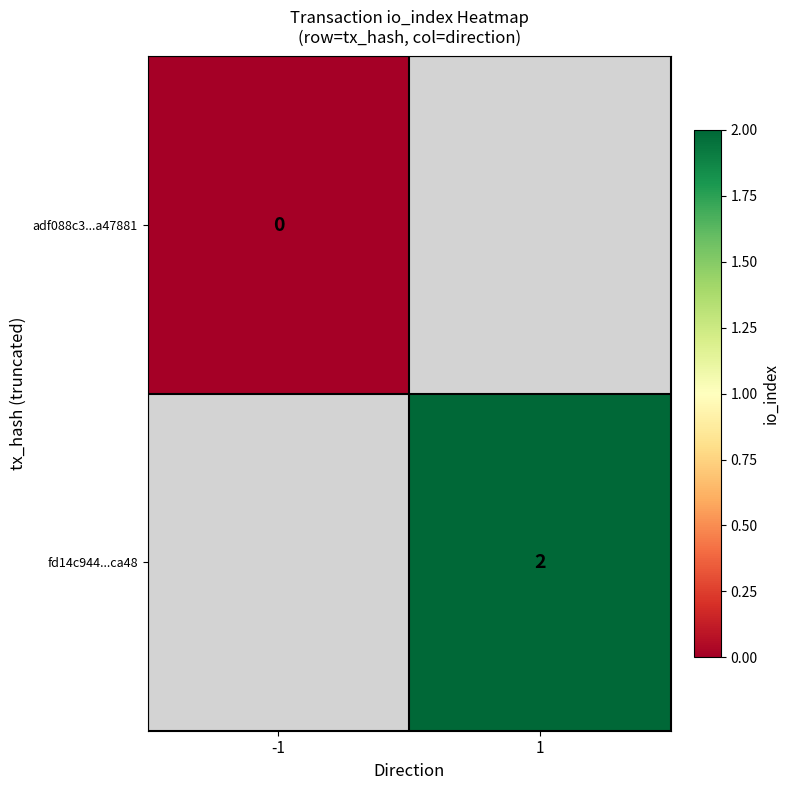

Is the value of adf088c3...a47881 at -1 greater than the value of fd14c944...ca48 at 1?

No